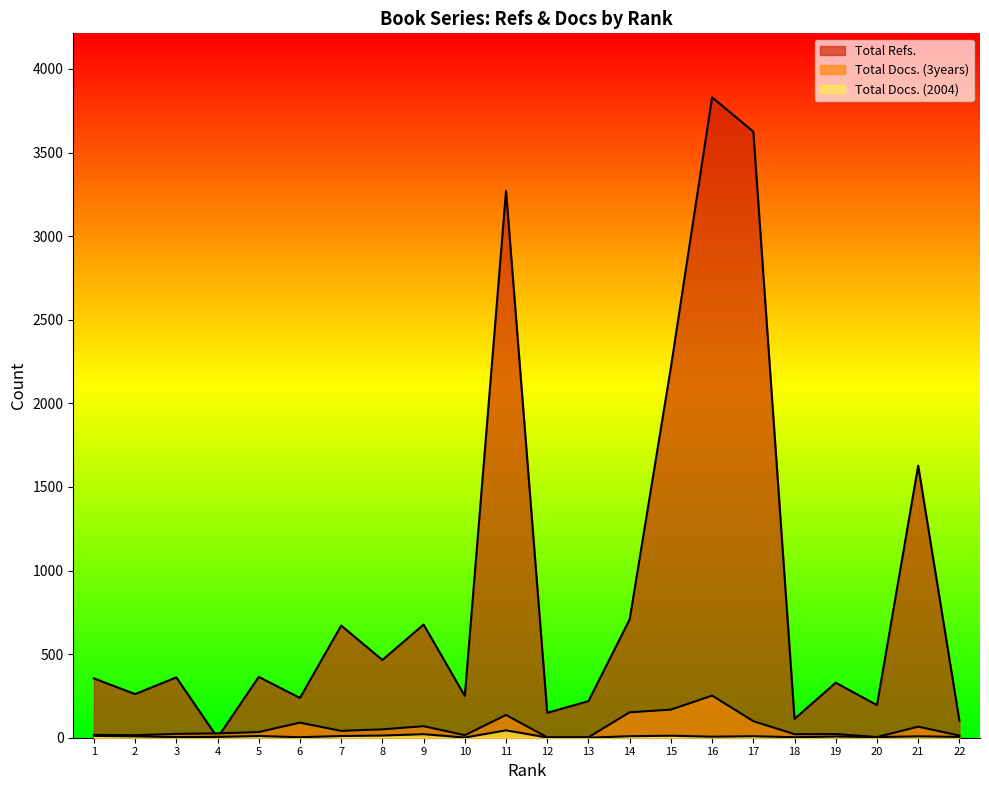

Where is the first local minimum for Total Refs.?

2